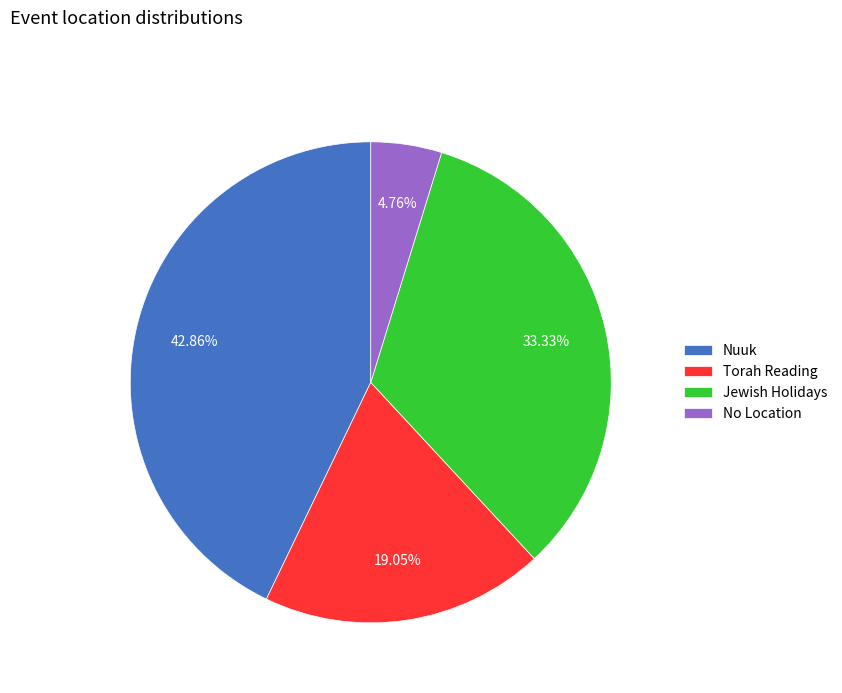

Between Nuuk and Jewish Holidays, which is larger?

Nuuk